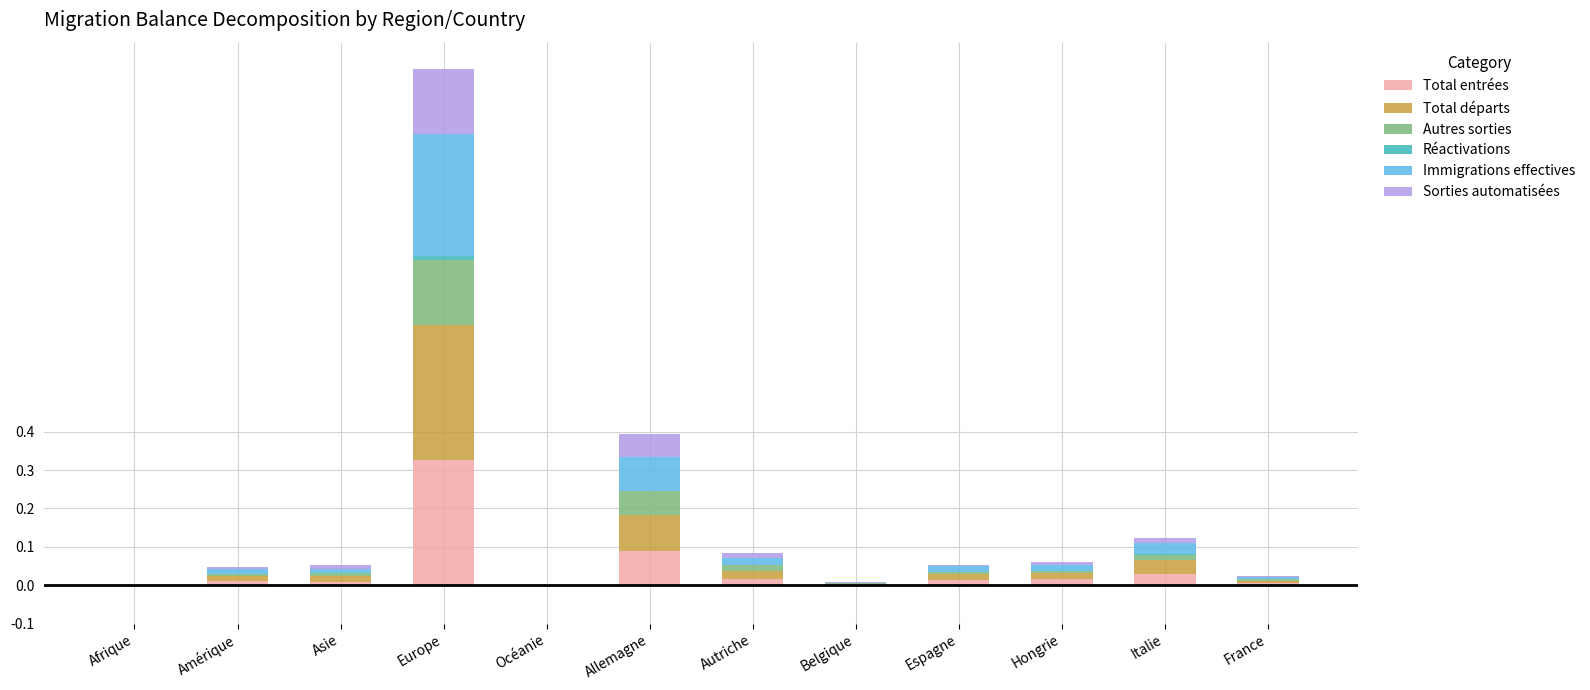

Count the number of categories in the chart.

12